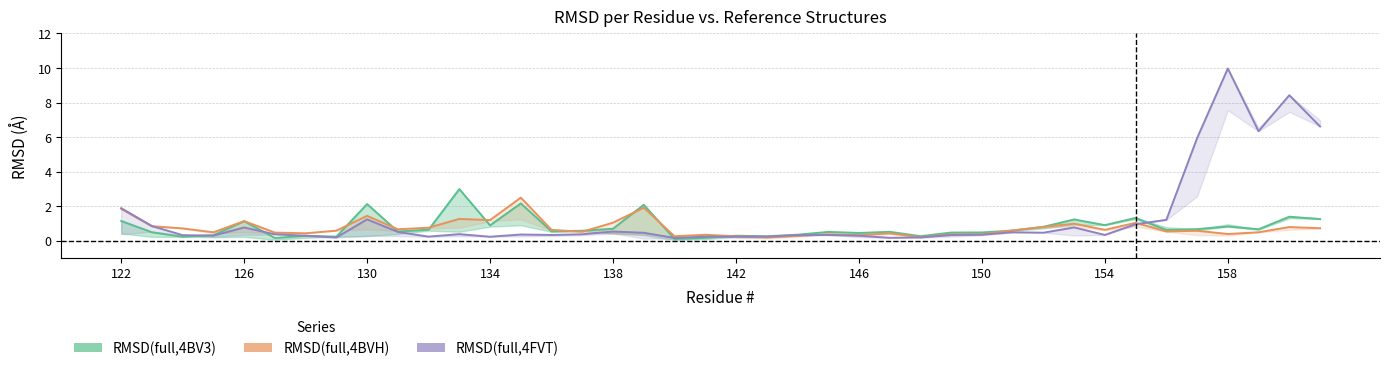

How many lines are shown in the chart?

3